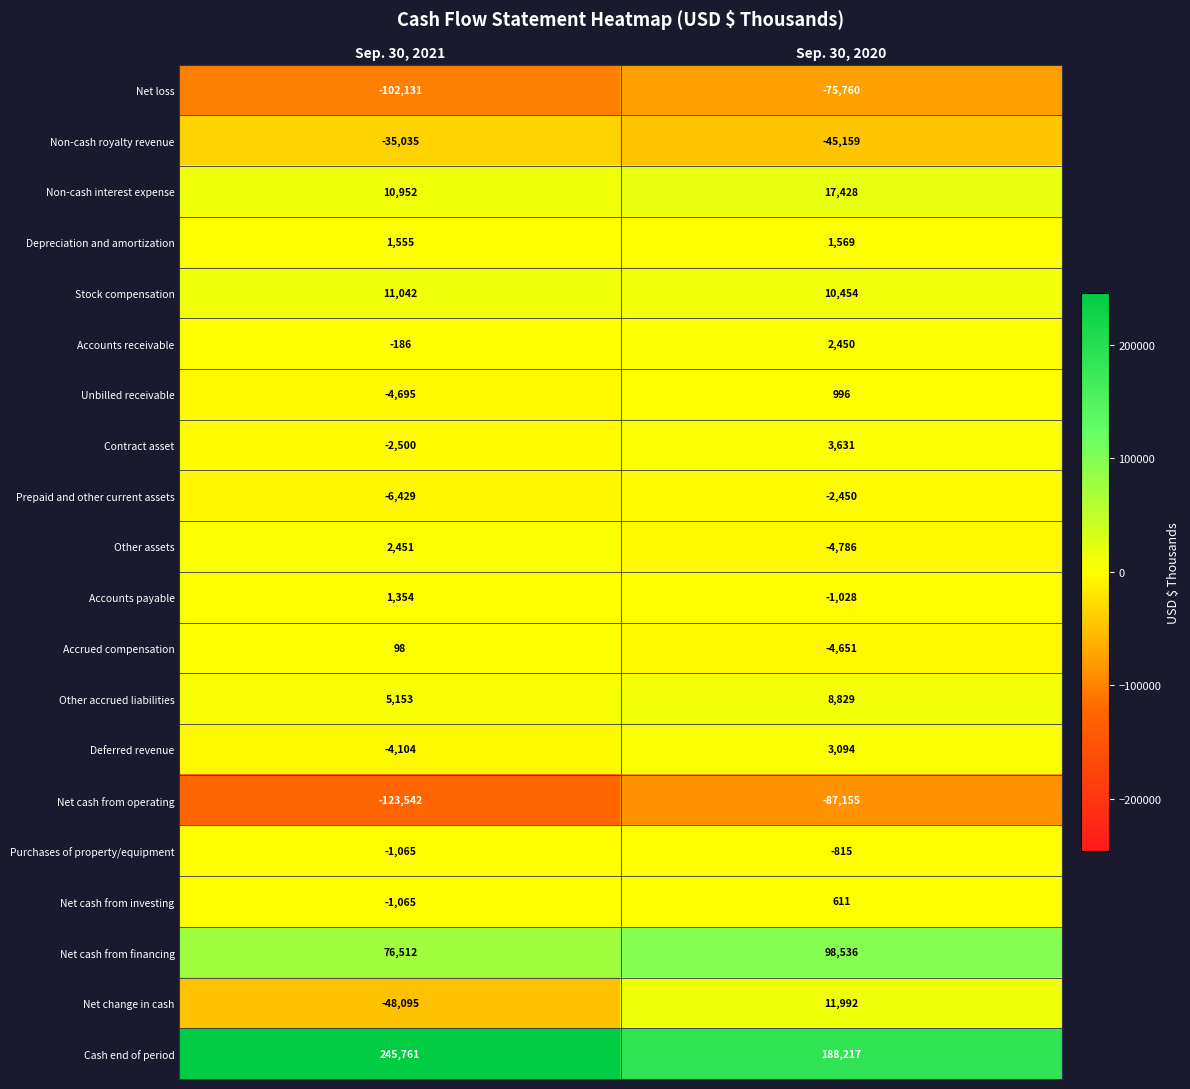

At which label is Other accrued liabilities closest to 6991?

Sep. 30, 2021